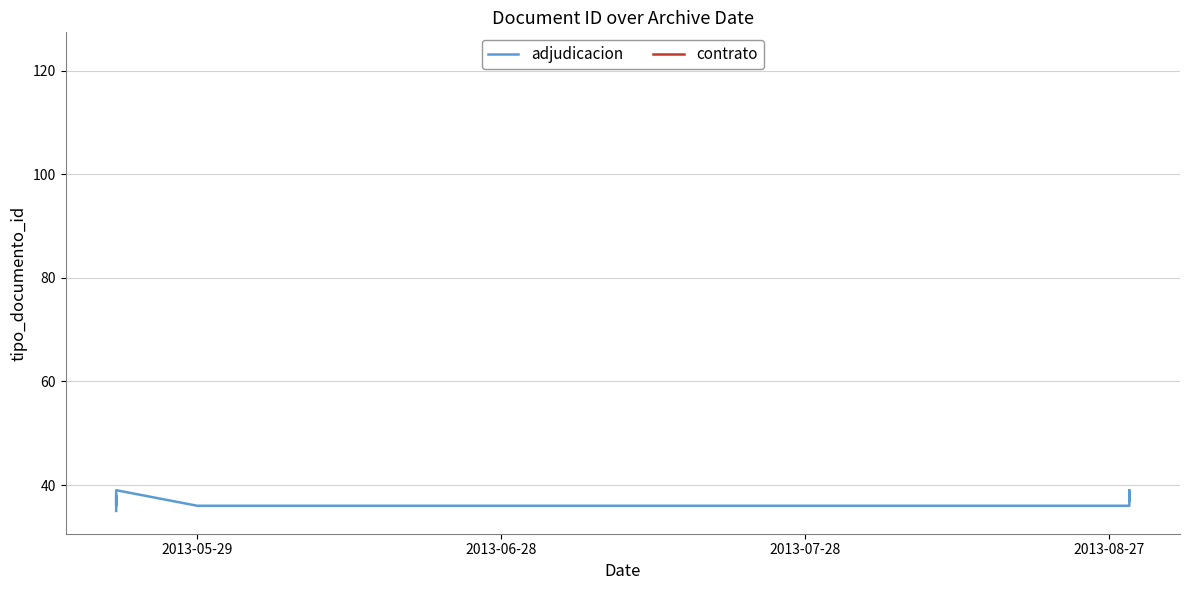

What value does the data have at 2013-07-28?

36